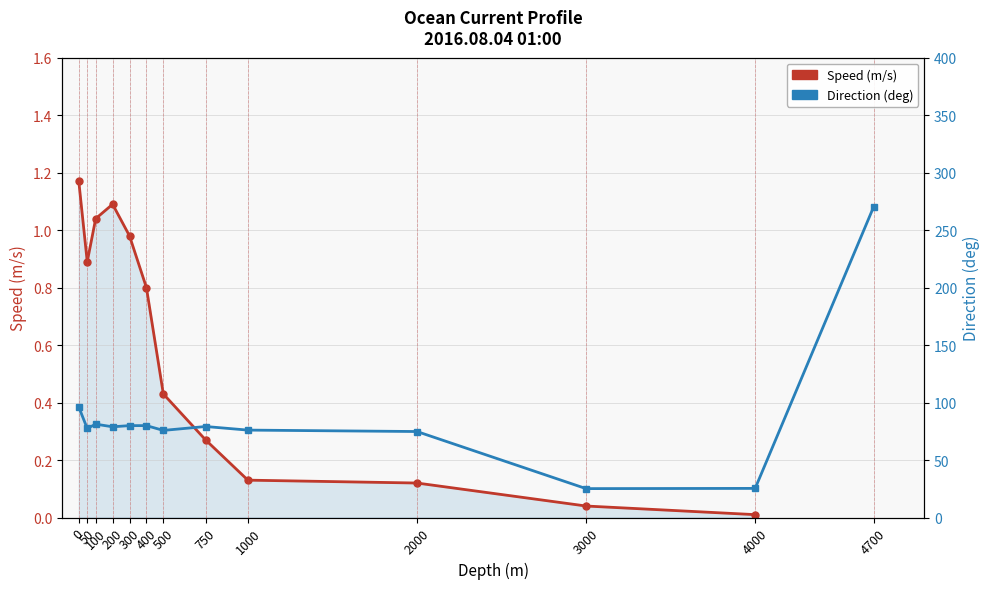

Rank the categories by value from lowest to highest.

4000, 3000, 2000, 1000, 750, 500, 400, 50, 300, 100, 200, 0